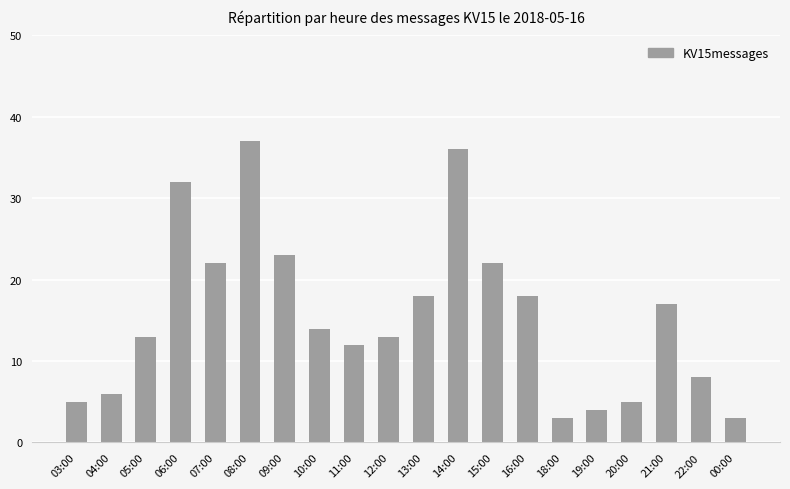

How many categories are shown in the chart?

20